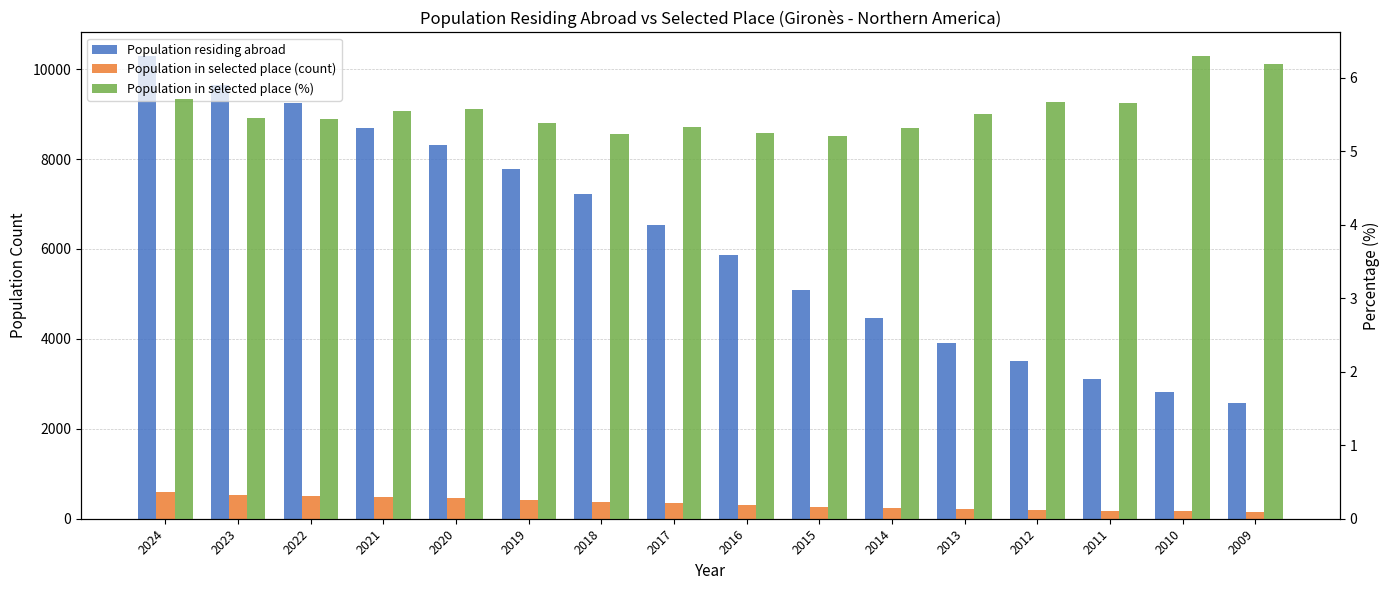

How many data points in Population residing abroad are less than 6534?

8